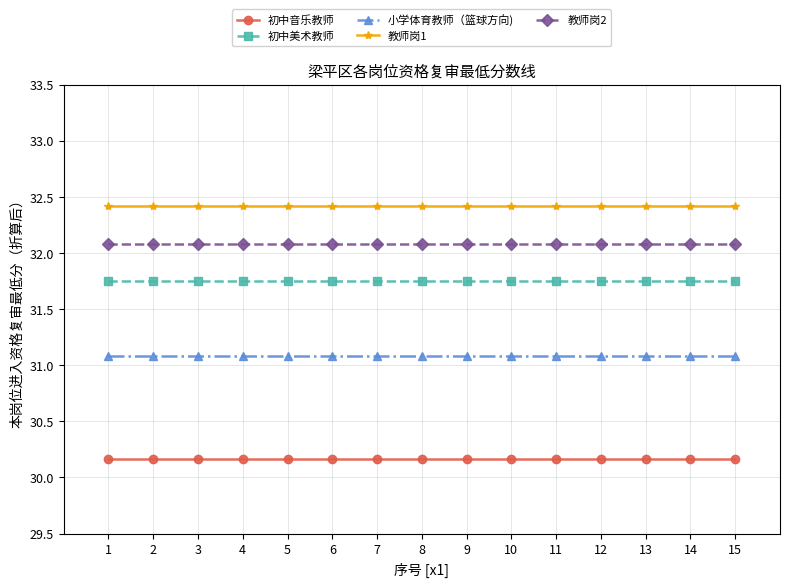

How many lines are shown in the chart?

5